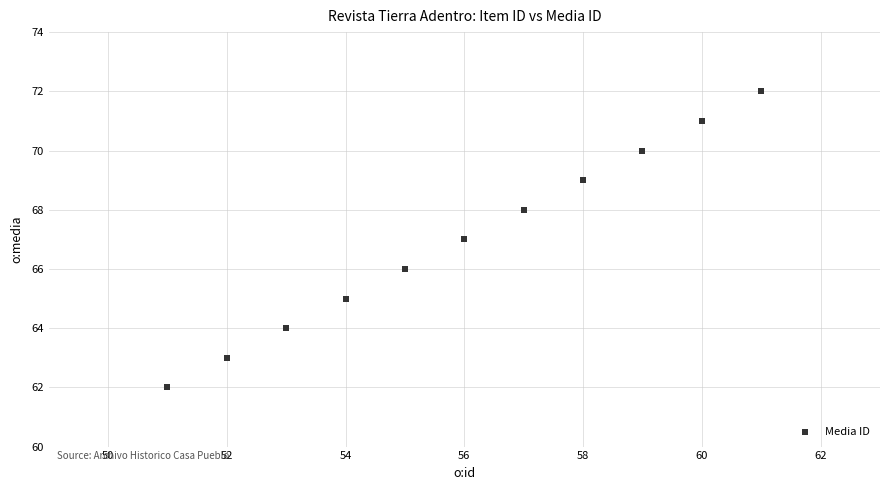

What is the range of X values (max minus min)?

10